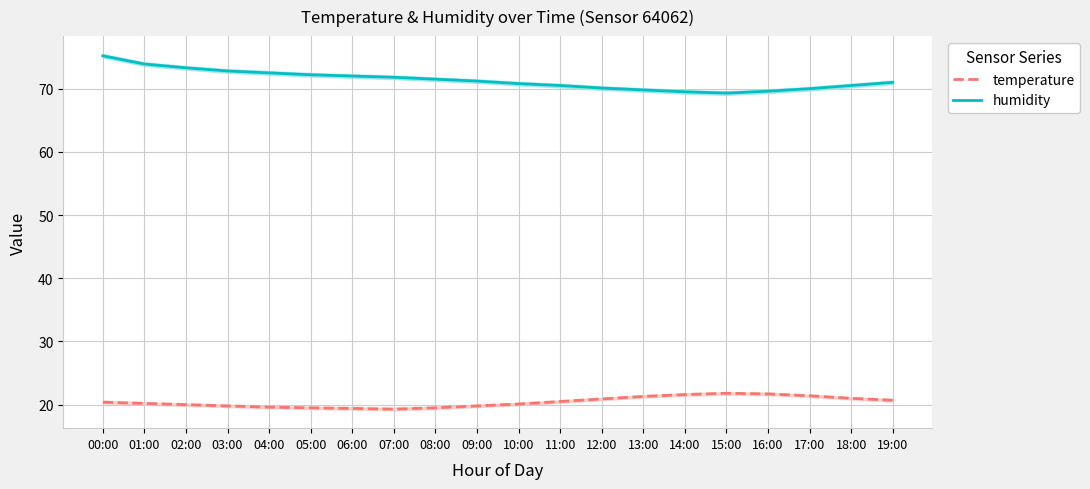

True or false: temperature and humidity cross at least once.

False